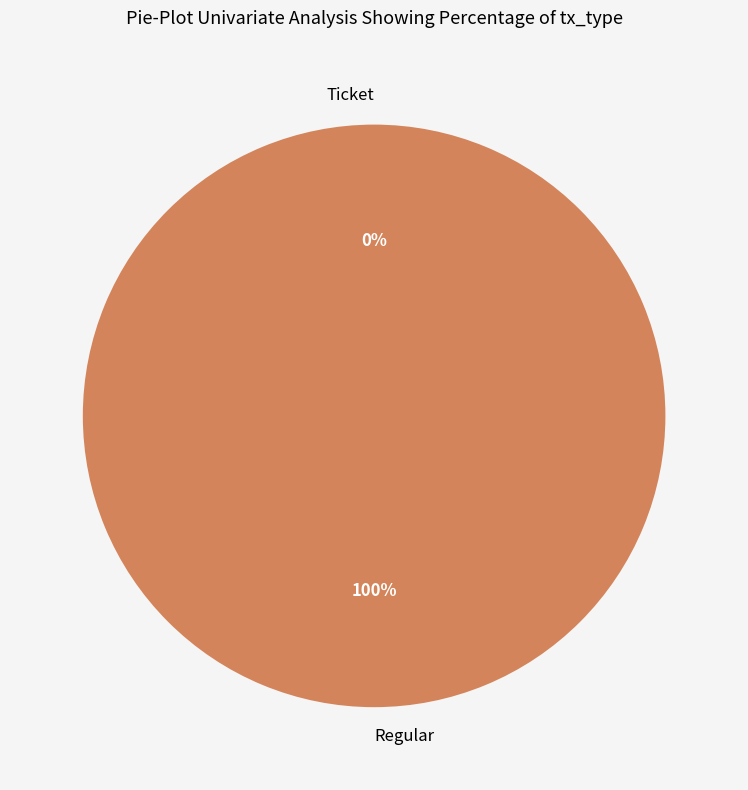

Which category has the biggest portion of the pie?

Regular